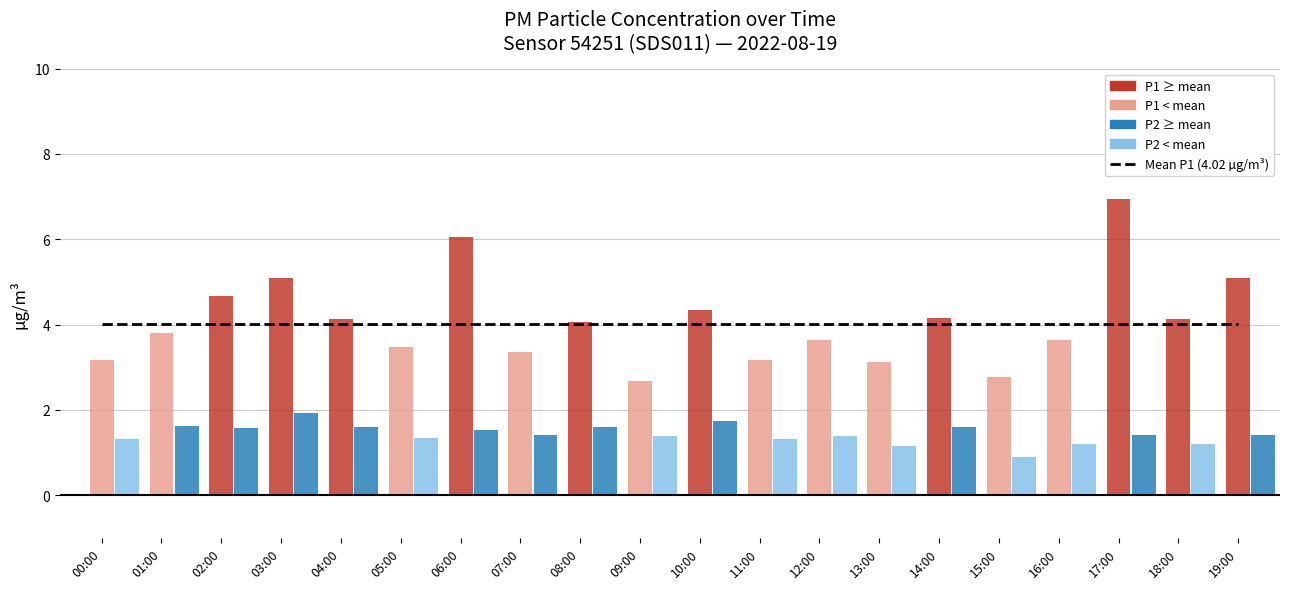

What is the total value across all series at 03:00?

7.0